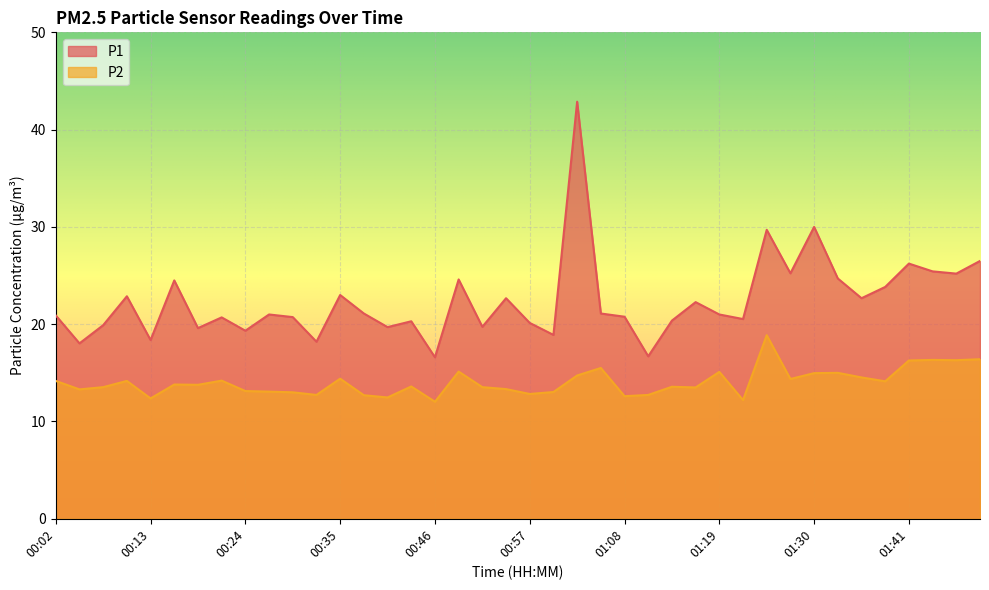

How many data points in P1 are less than 21?

19